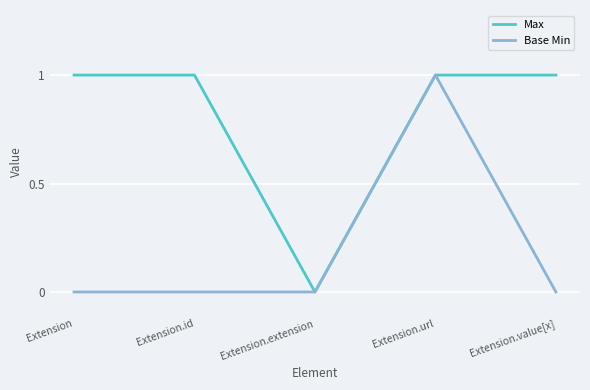

What position from the right is Extension.value[x]?

1